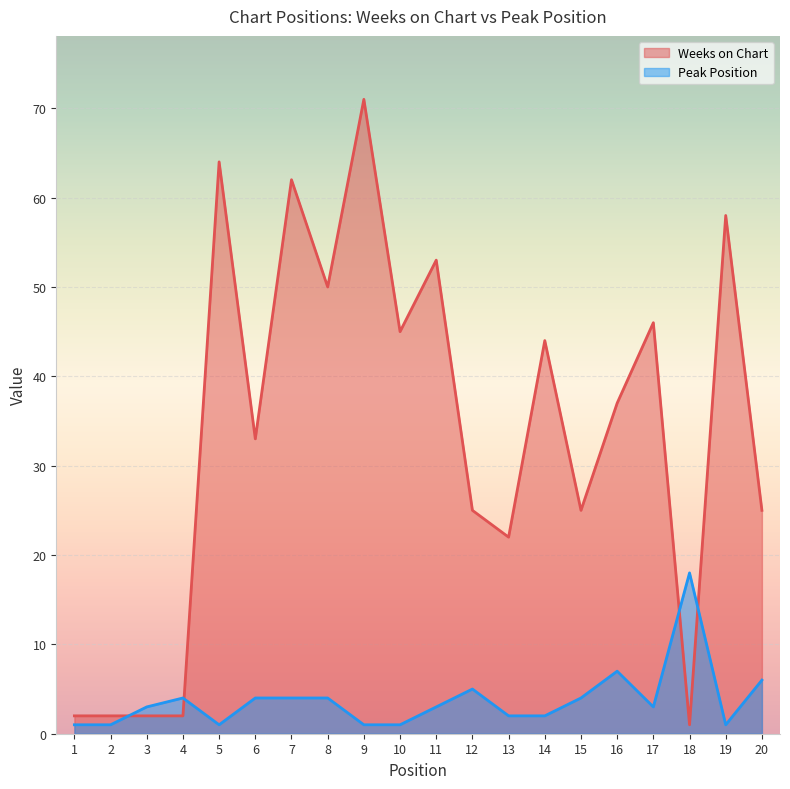

The value of Weeks on Chart at 3 is 1. True or false?

False